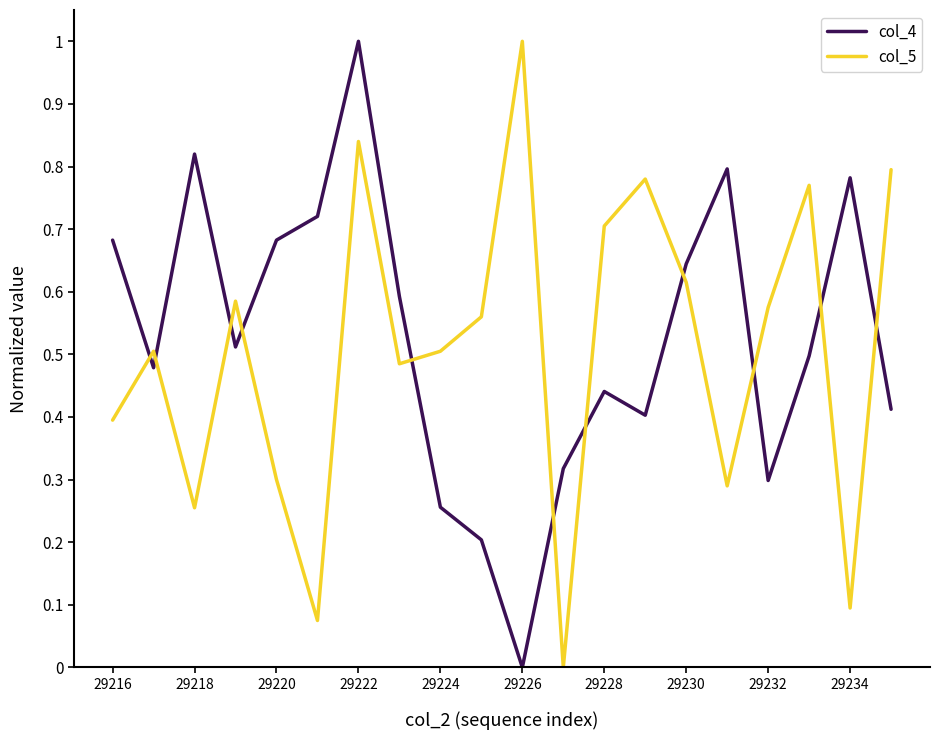

What is the difference between the maximum and minimum values in the col_5 series?

1.0